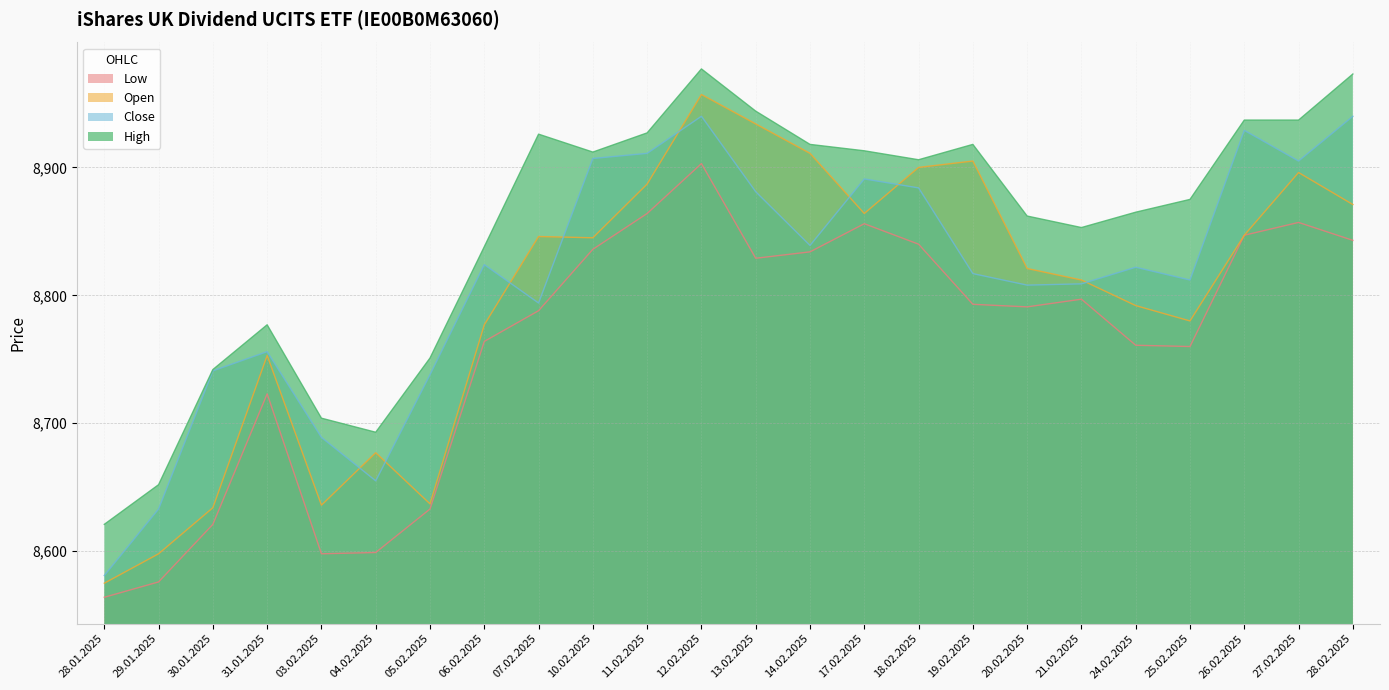

Between 07.02.2025 and 21.02.2025, which series saw the biggest shift?

High